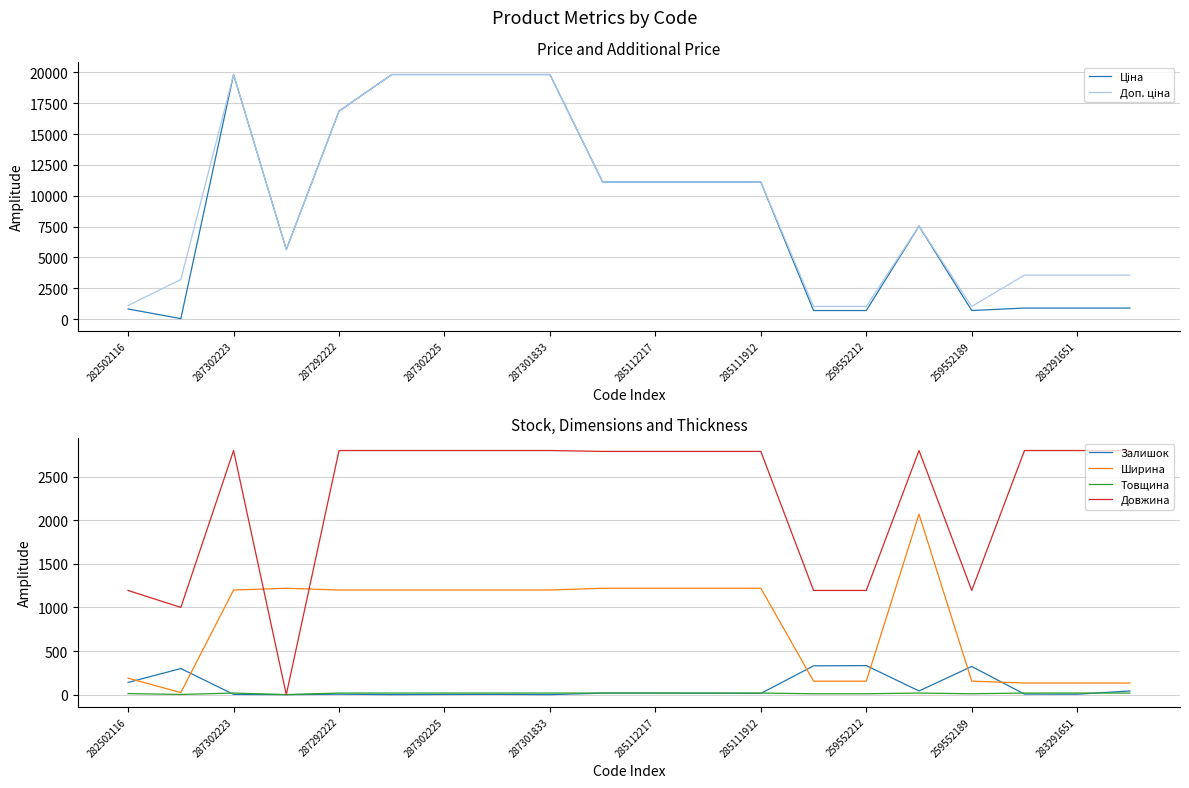

After their last crossing, which series has the higher values: Ширина or Довжина?

Довжина